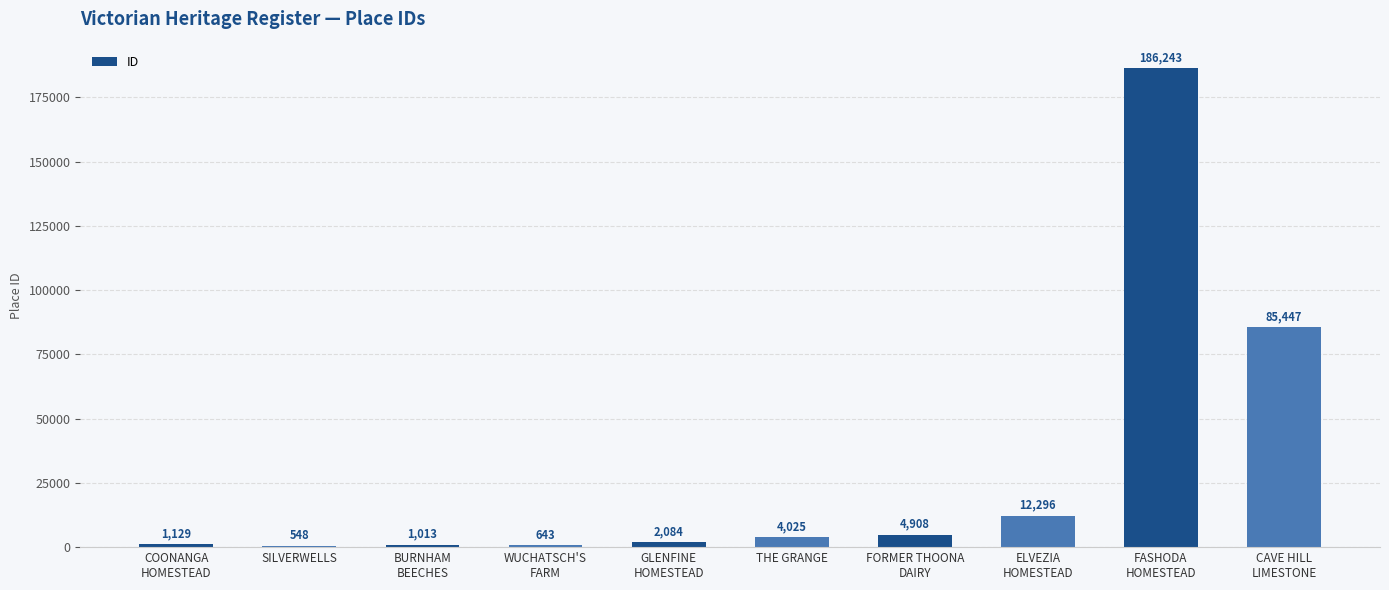

What value does the data have at CAVE HILL
LIMESTONE, to the nearest 10?

85450